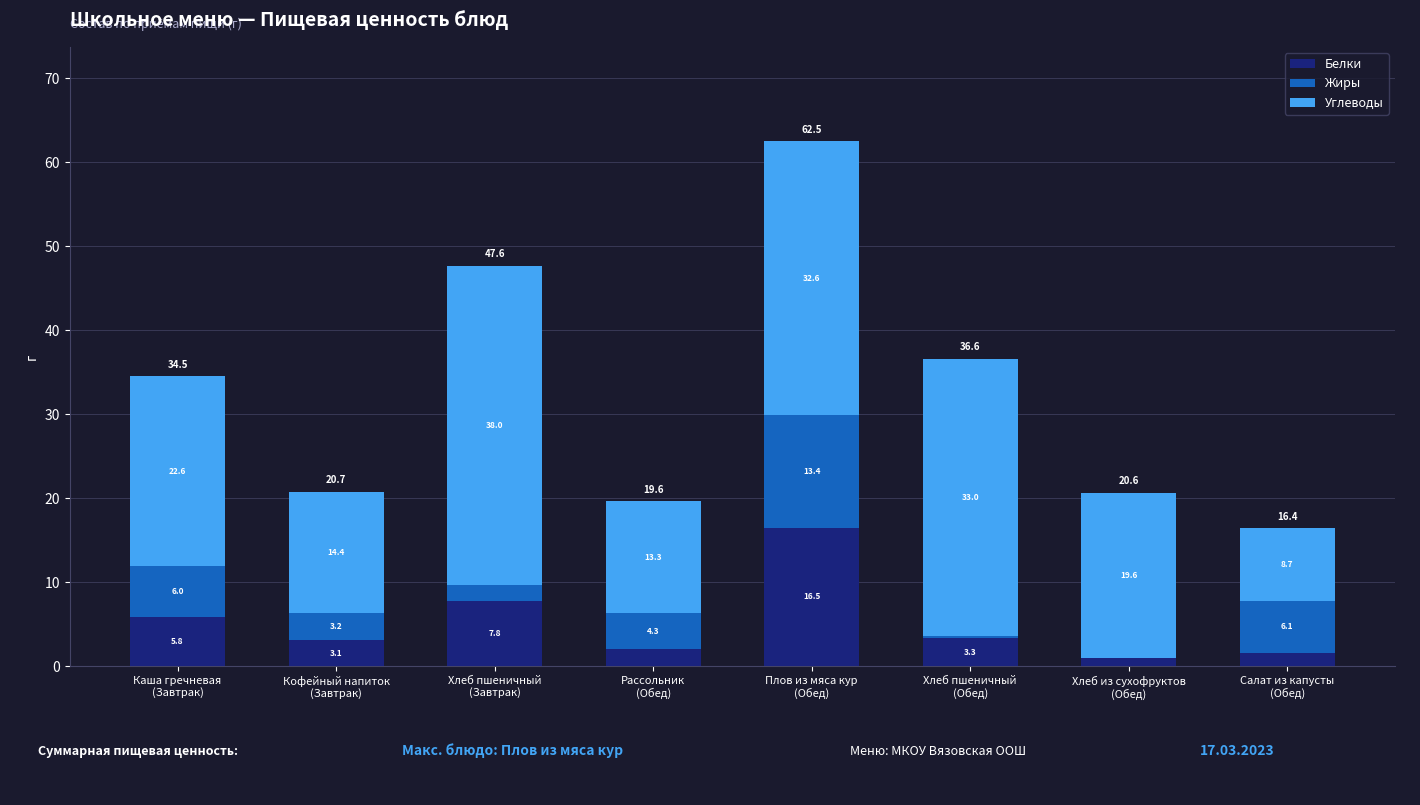

What is the highest value of the Белки series?

16.5